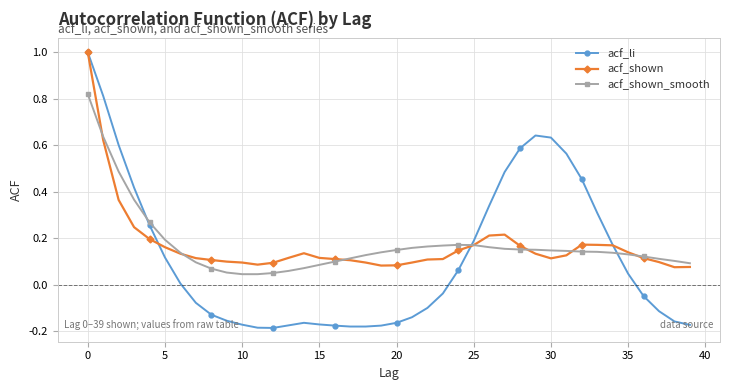

Which series has the widest spread of values?

acf_li